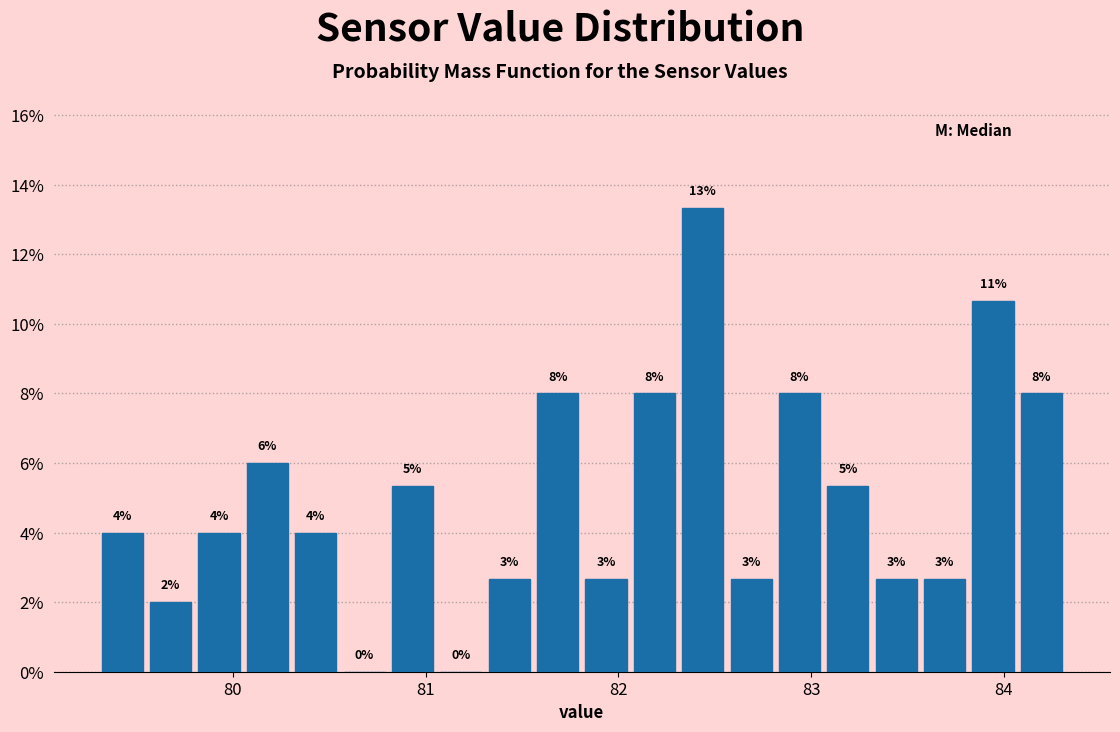

Read against the x-axis, roughly where is the centre of the tallest bar?

82.4